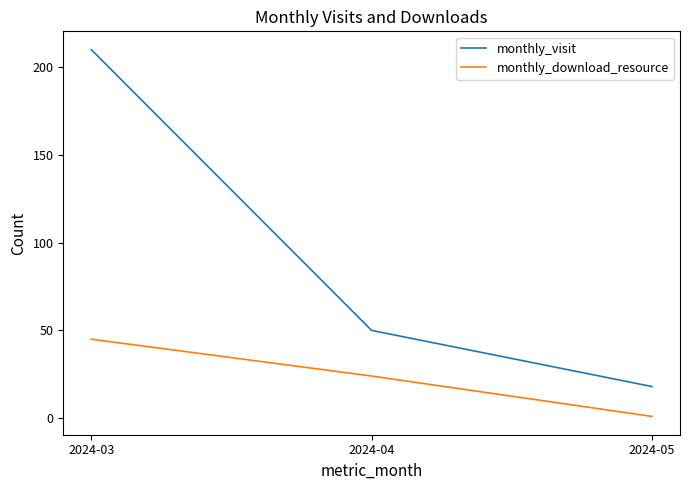

At which label is monthly_visit closest to 114?

2024-04